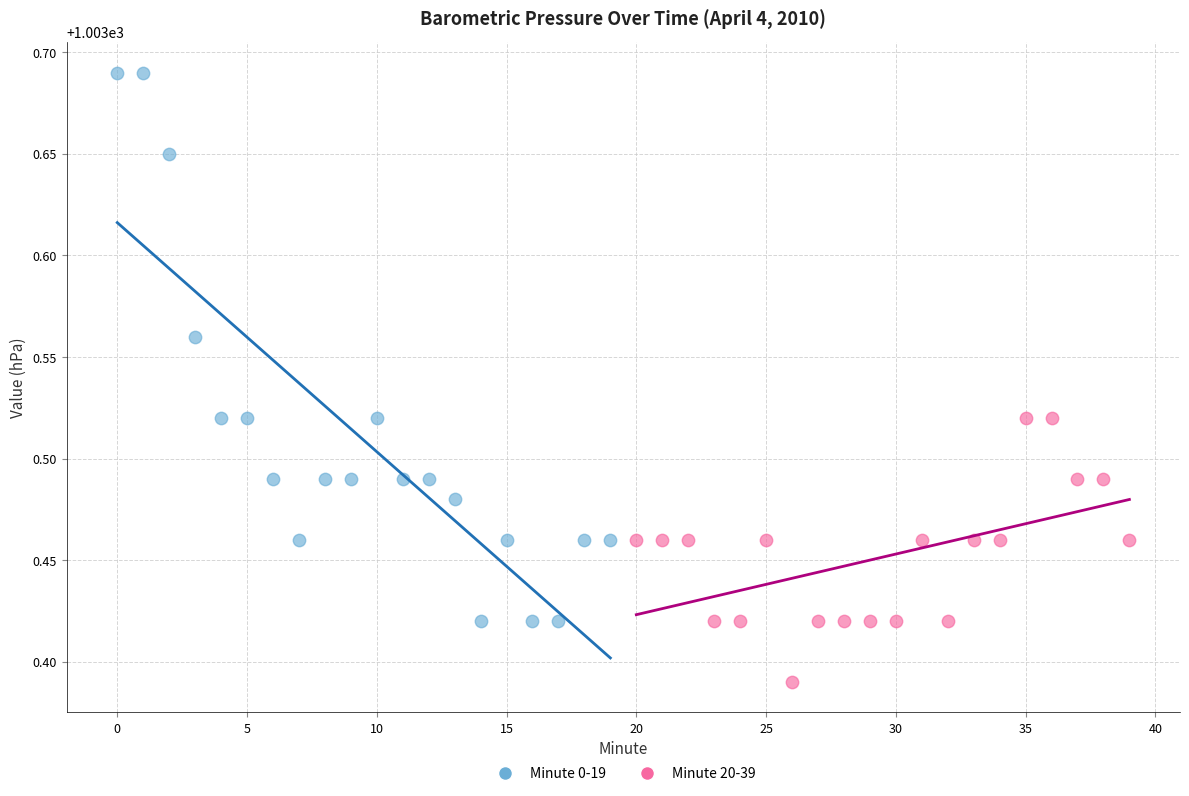

Which series has the widest spread of Y values?

Minute 0-19